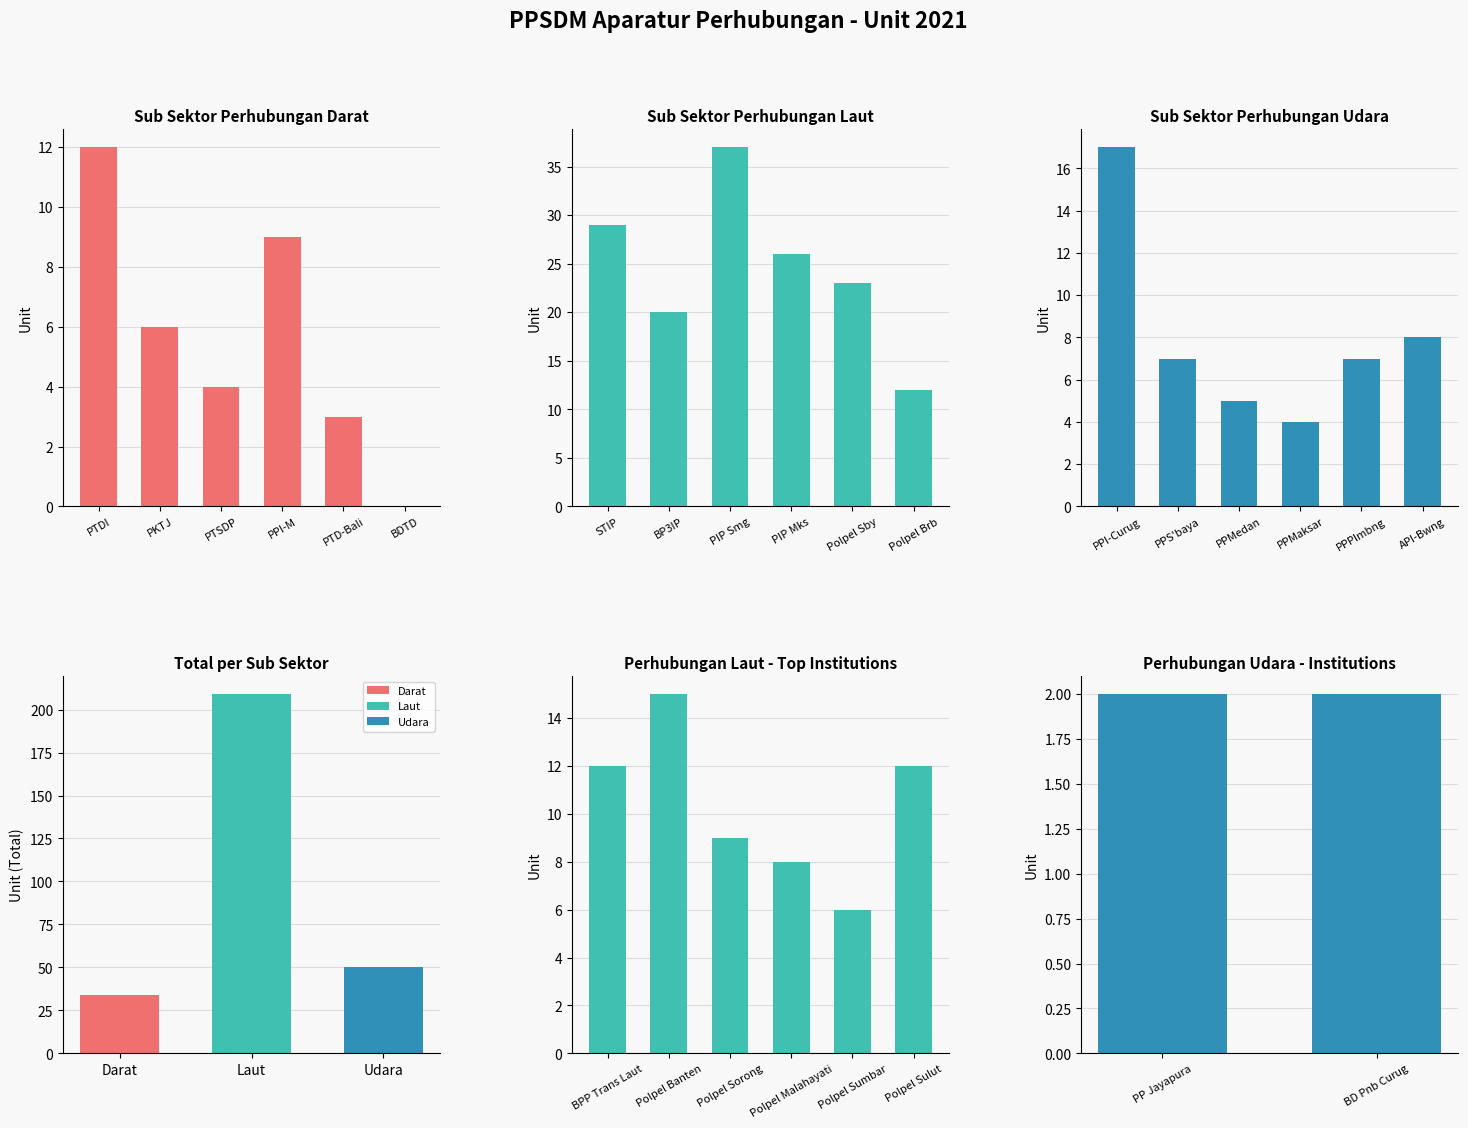

List the labels in order of Darat value, smallest first.

Laut